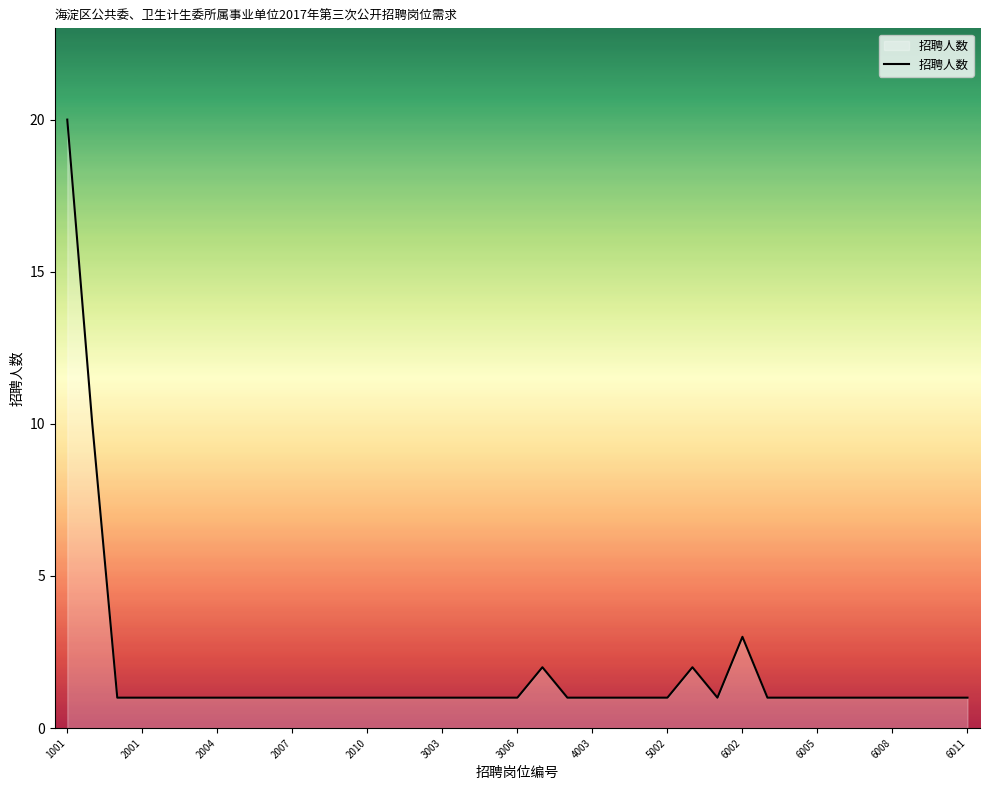

What is the difference between the maximum and minimum values?

19